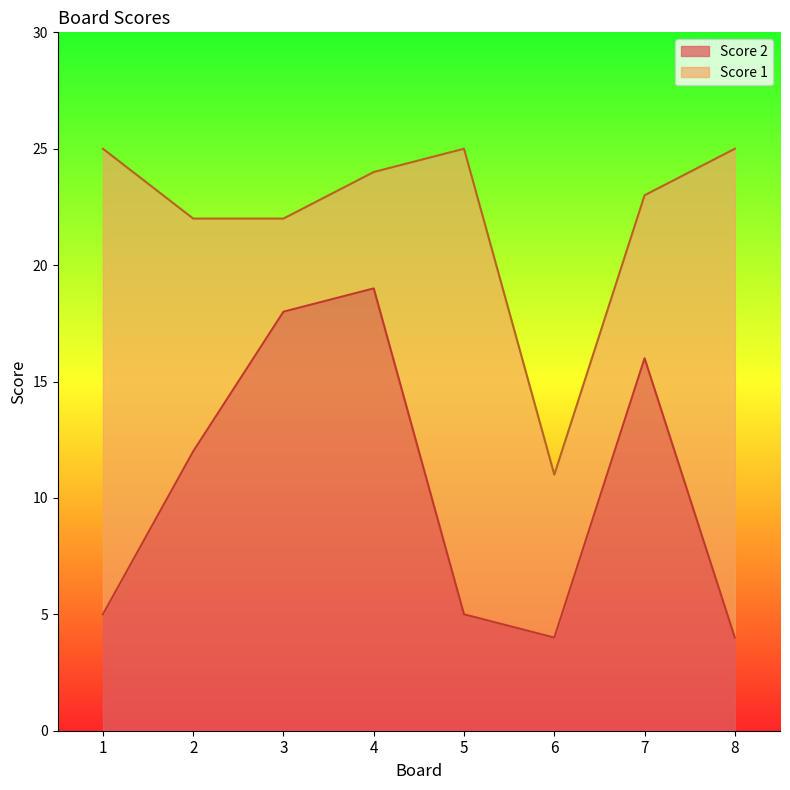

Which category has the lowest value in the Score 1 series?

6